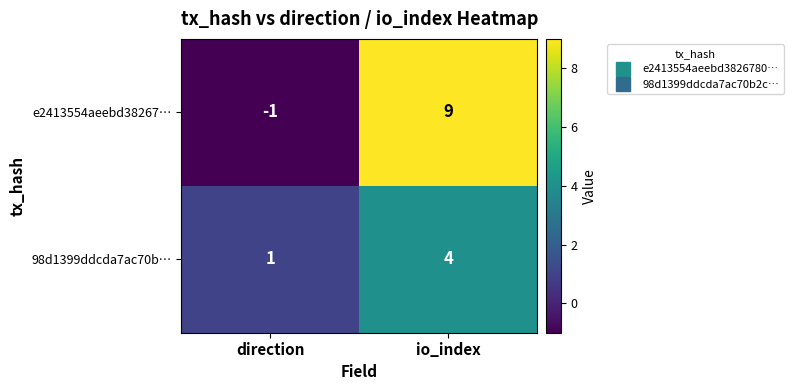

Where is 98d1399ddcda7ac70b… nearest to the value 2?

direction